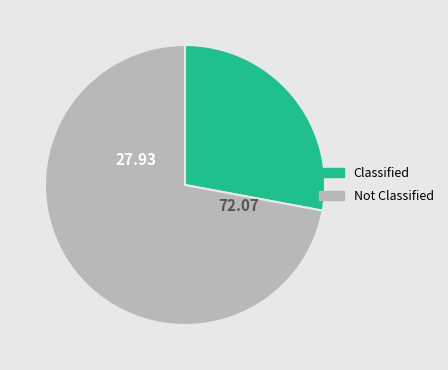

How many segments does this pie chart have?

2